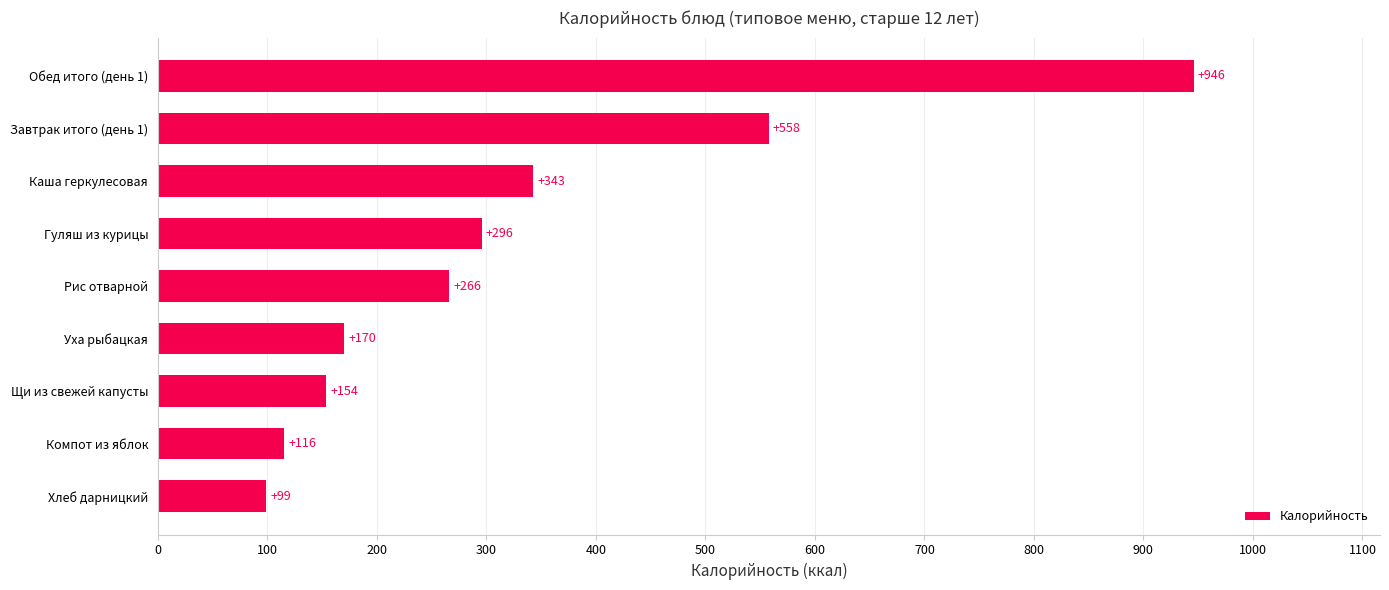

Which category has the highest value across all series?

Обед итого (день 1)